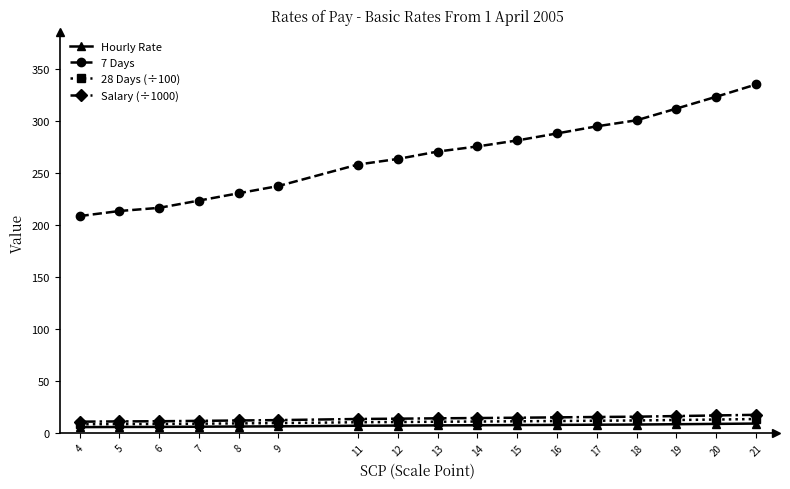

The value of Salary (÷1000) at 19 is 16.3. True or false?

True